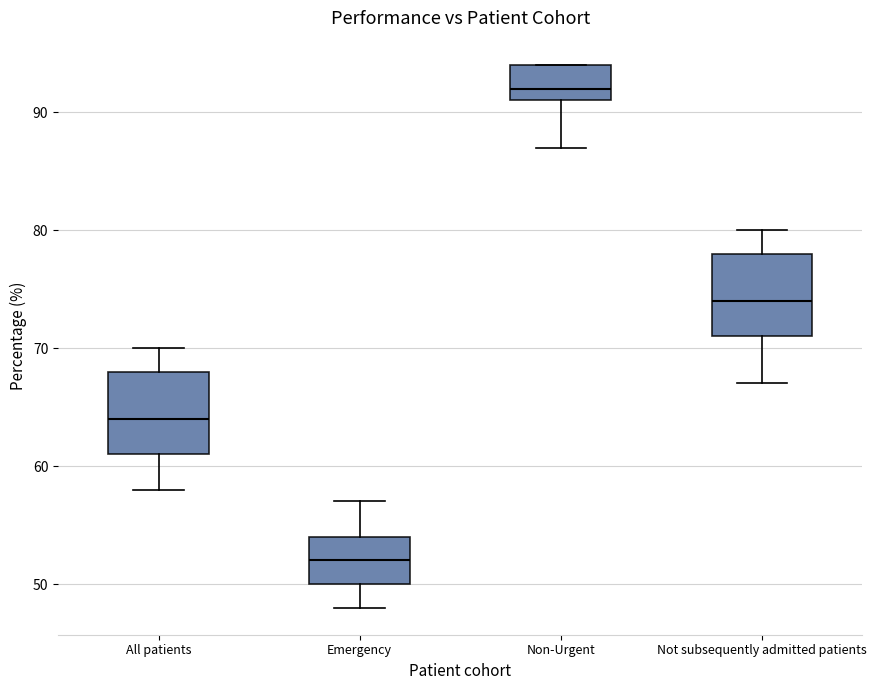

Which box has the highest median line?

Non-Urgent